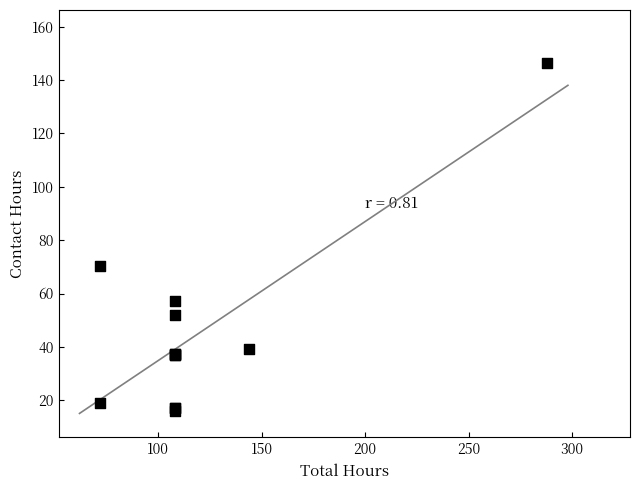

What Y value in the scatter plot is closest to 81?

70.2